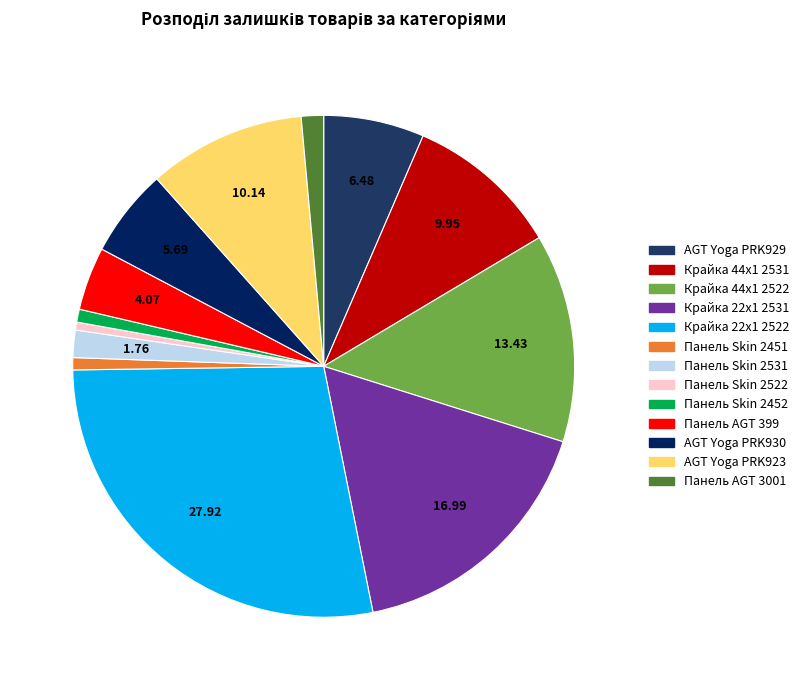

Approximately how many times larger is the value at Панель AGT 399 compared to Крайка 44x1 2531?

0.4